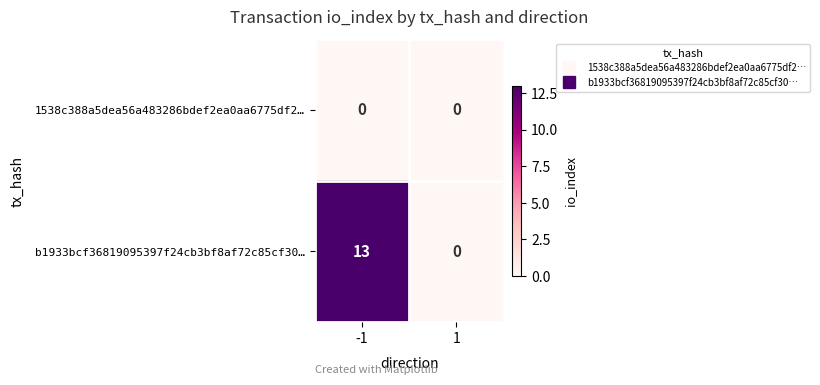

What is the sum of all b1933bcf36819095397f24cb3bf8af72c85cf30… values?

13